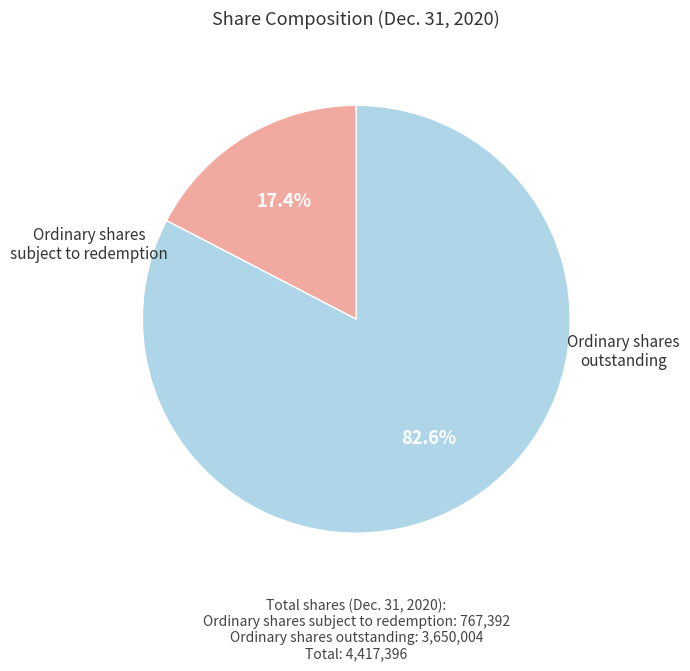

Does any single category account for the majority?

Yes